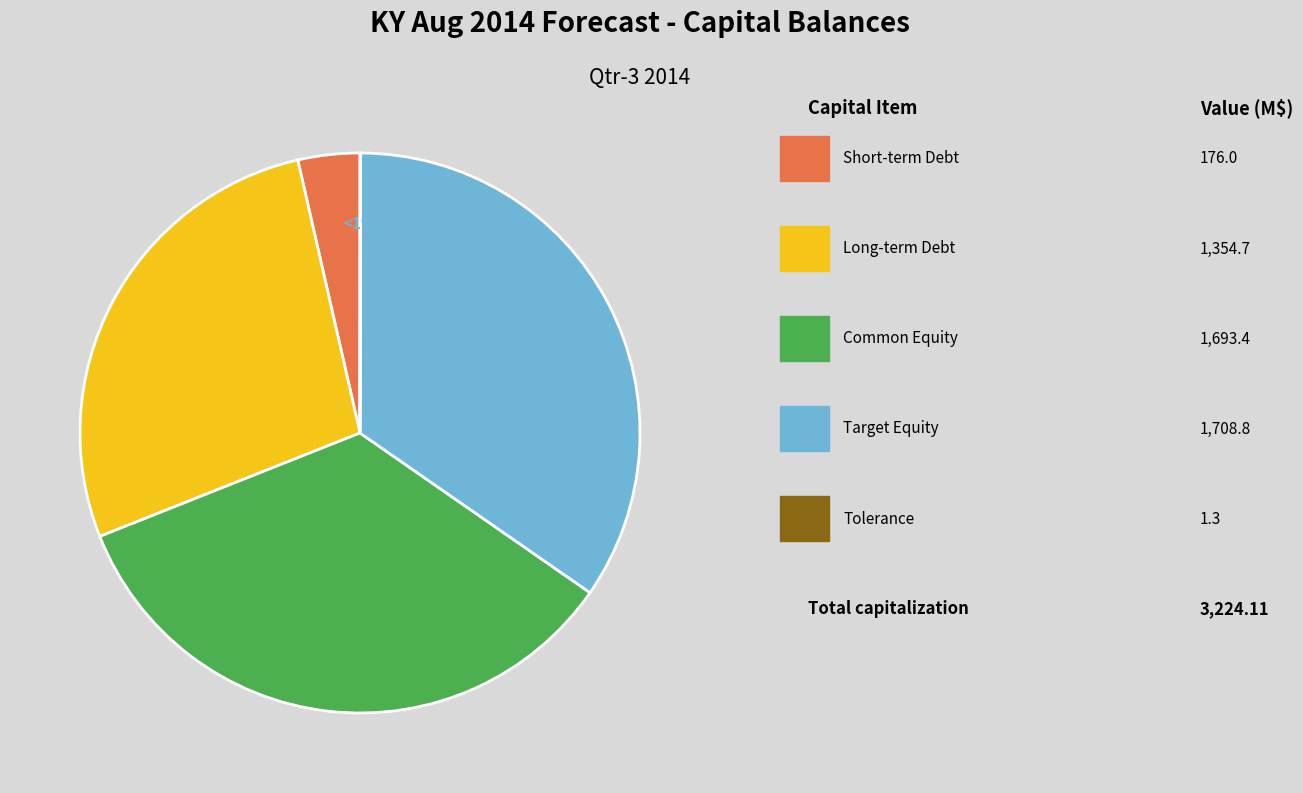

What is the largest slice in the pie chart?

Target Equity